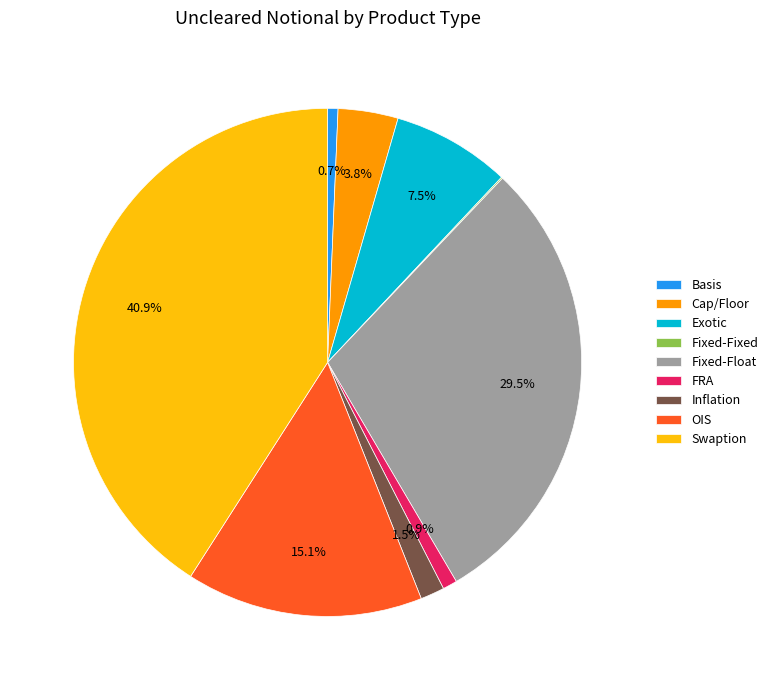

Which category has the biggest portion of the pie?

Swaption